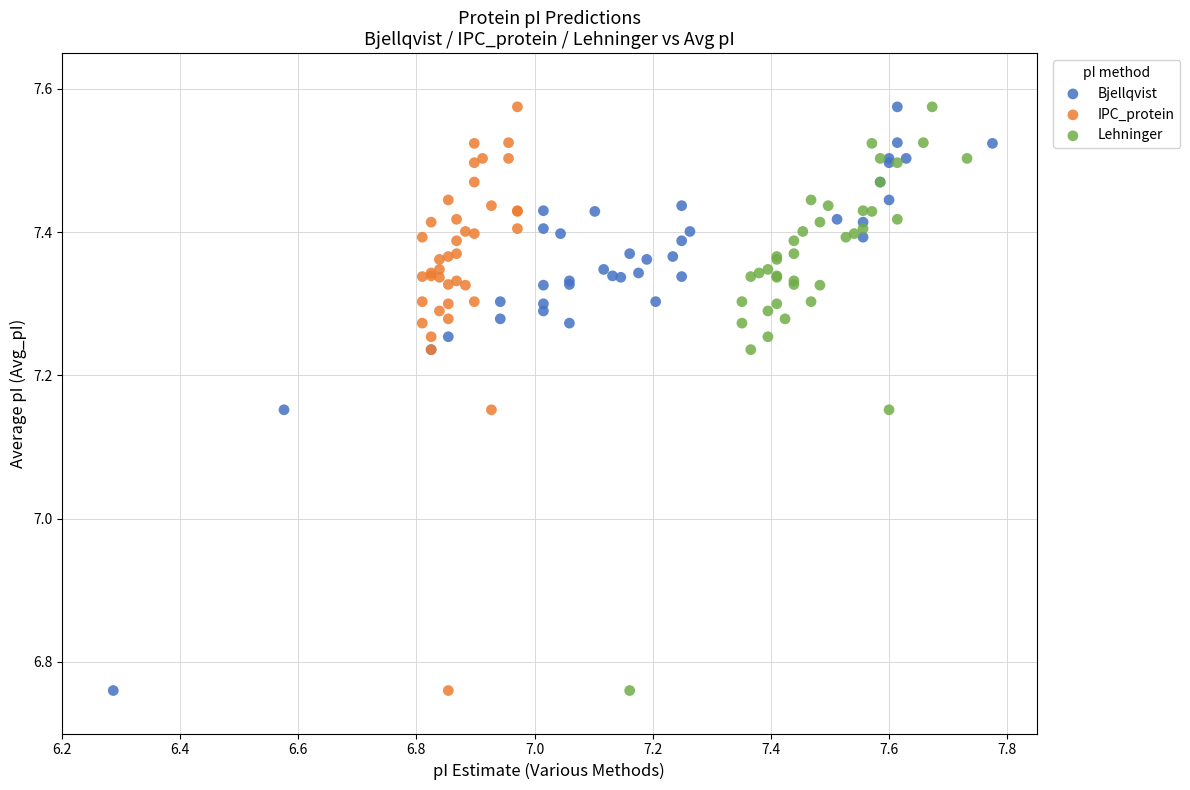

What are all the series names shown in the legend?

Bjellqvist, IPC_protein, Lehninger